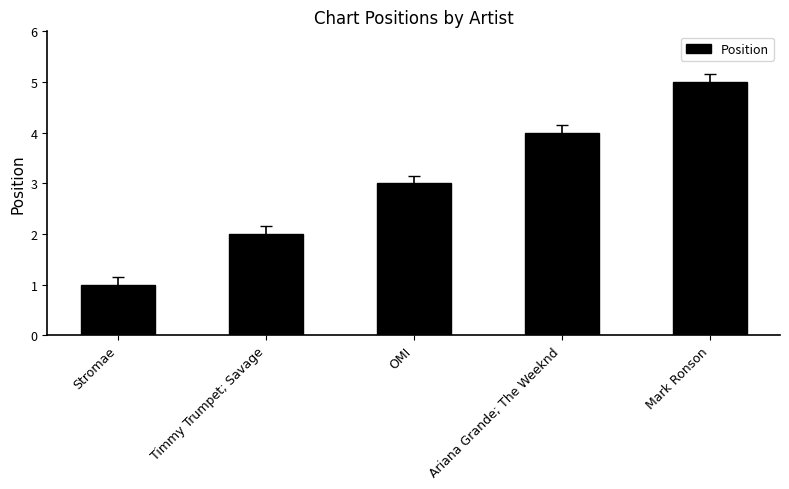

What value does the data have at Timmy Trumpet; Savage?

2